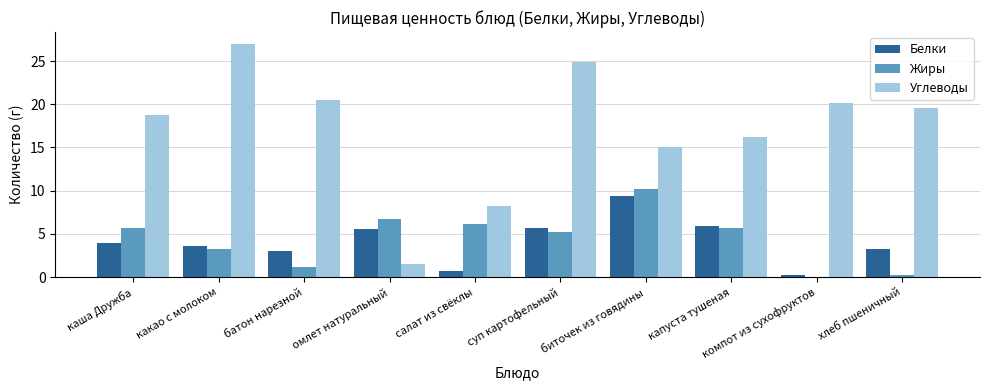

Which category has the highest value across all series?

какао с молоком